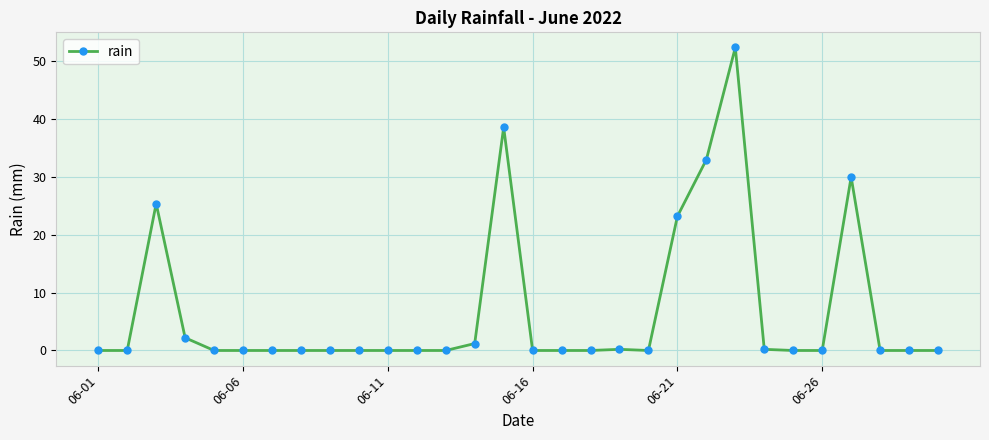

What is the difference between the maximum and minimum values?

52.4